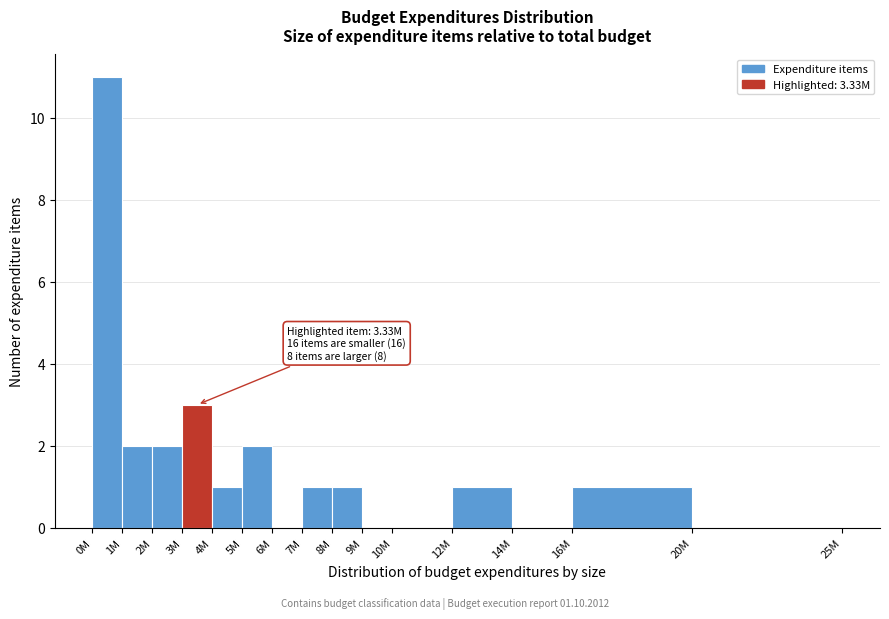

Reading left to right, list all the values displayed in this chart.

0M=11	1M=2	2M=2	3M=3	4M=1	5M=2	6M=0	7M=1	8M=1	9M=0	10M=0	12M=1	14M=0	16M=1	20M=0